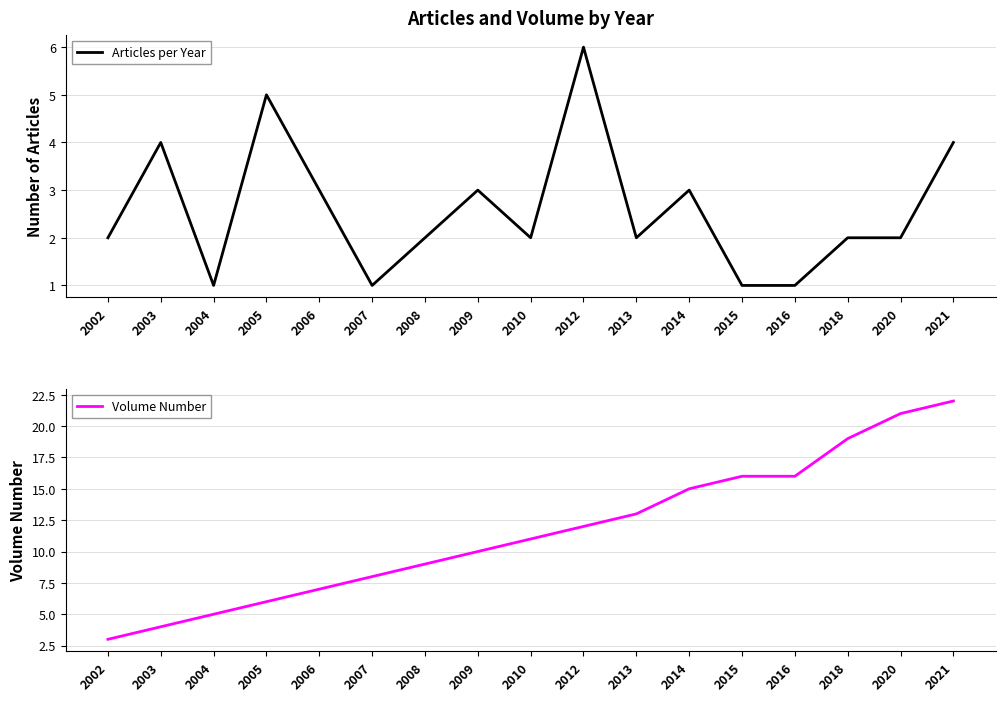

True or false: Articles per Year has a value of 2 at 2010.

True